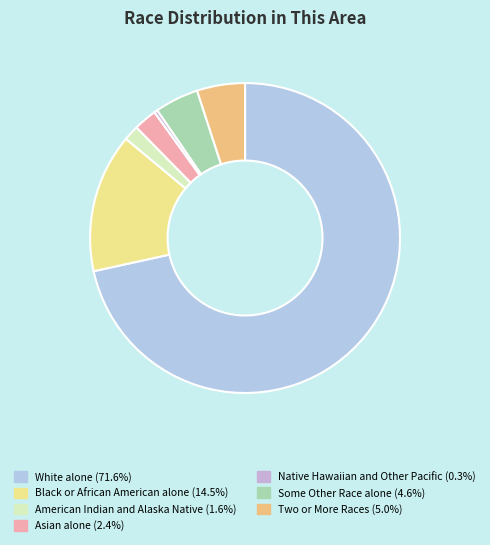

Rank the categories by value from highest to lowest.

White alone, Black or African American alone, Two or More Races, Some Other Race alone, Asian alone, American Indian and Alaska Native, Native Hawaiian and Other Pacific